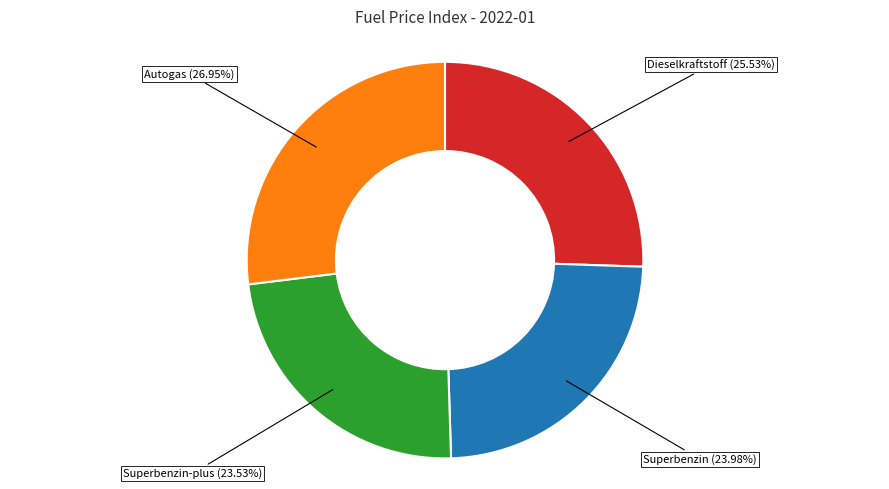

The Superbenzin-plus slice represents 24% of the pie. True or false?

True